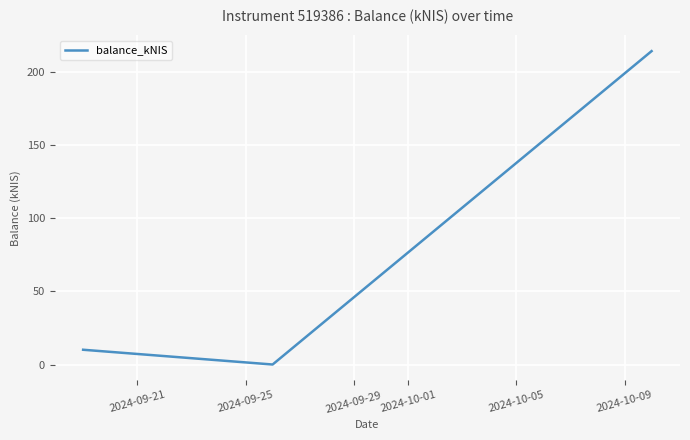

How many values are below 10?

1